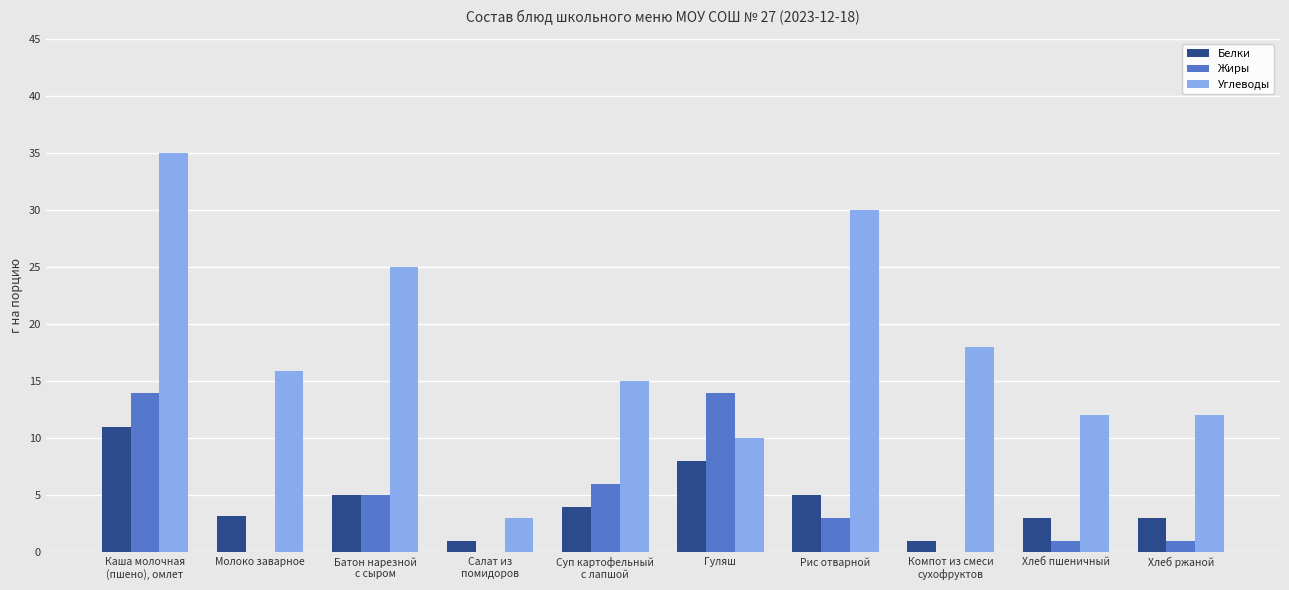

What is the total value across all series at Молоко заварное?

19.1